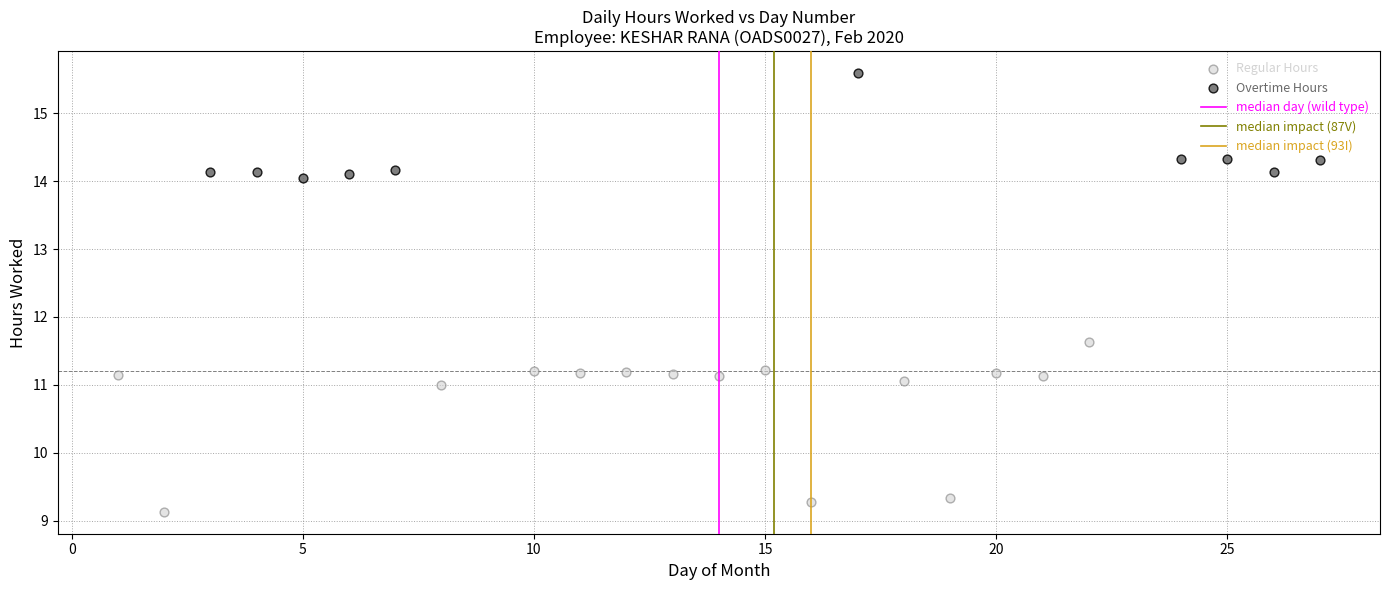

Which series reaches the minimum Y coordinate?

Regular Hours